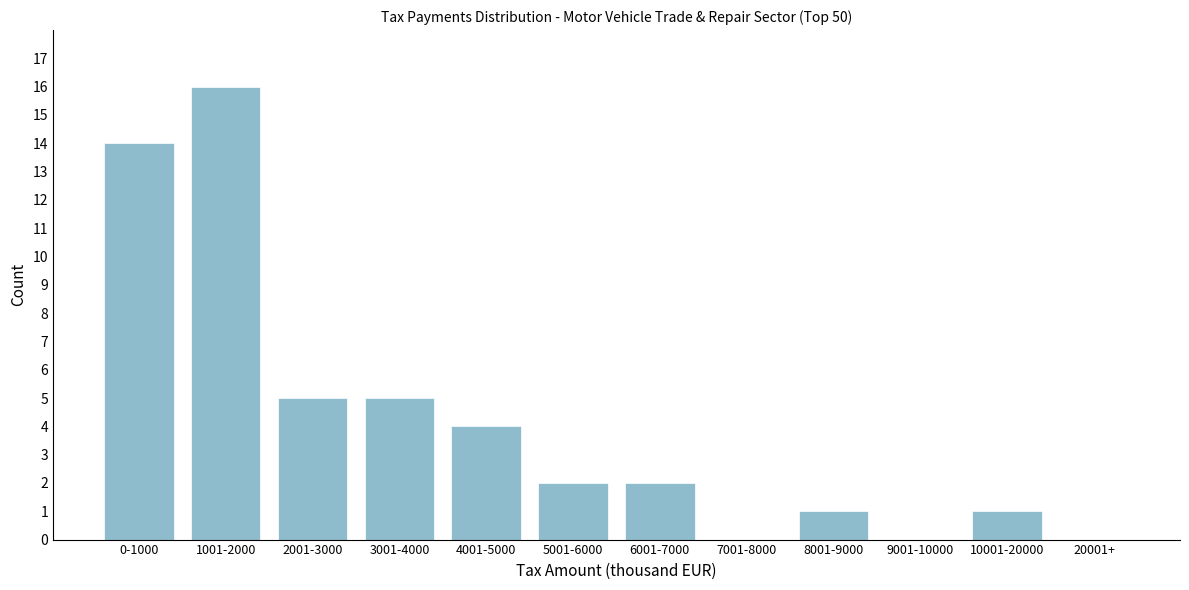

What is the sum of the values at 4001-5000 and 9001-10000?

4